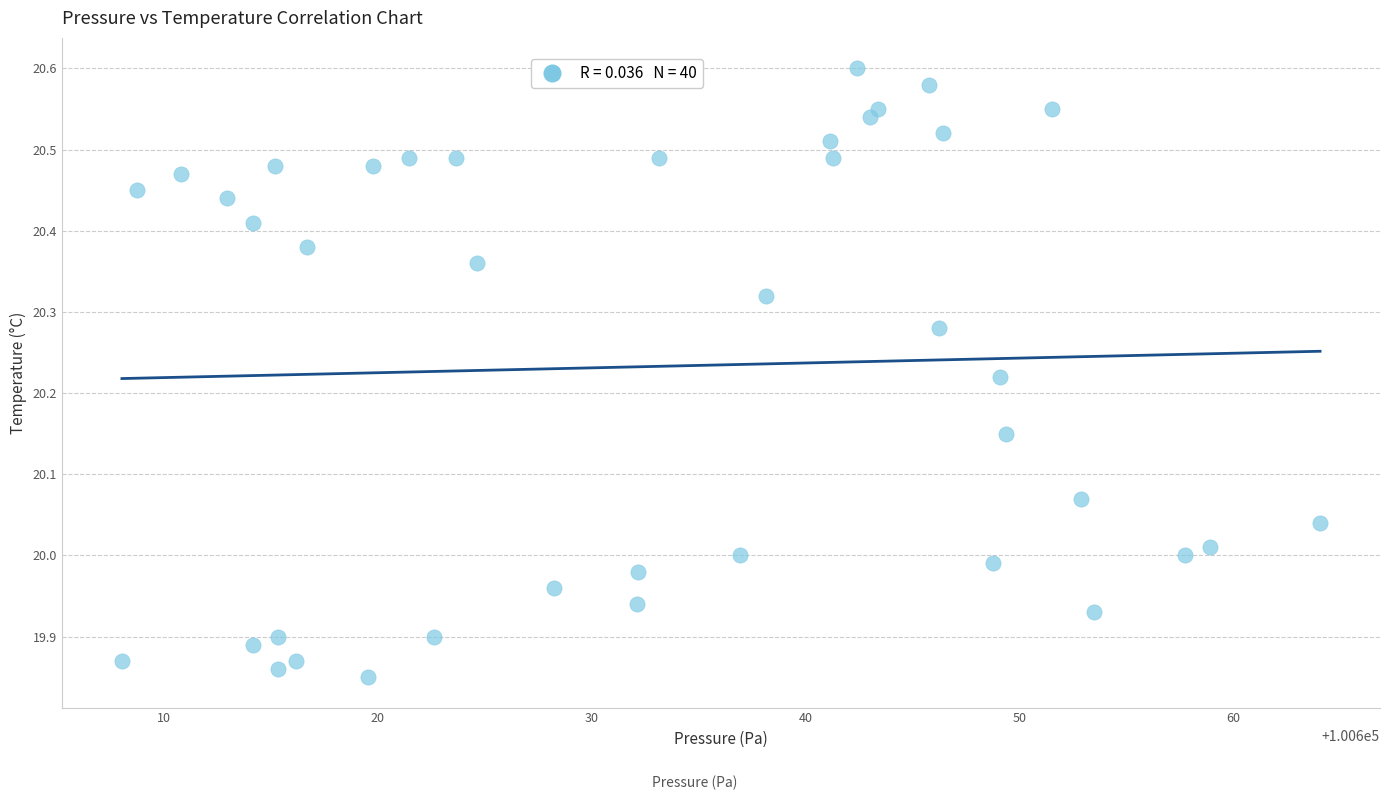

What is the range of X values (max minus min)?

56.1